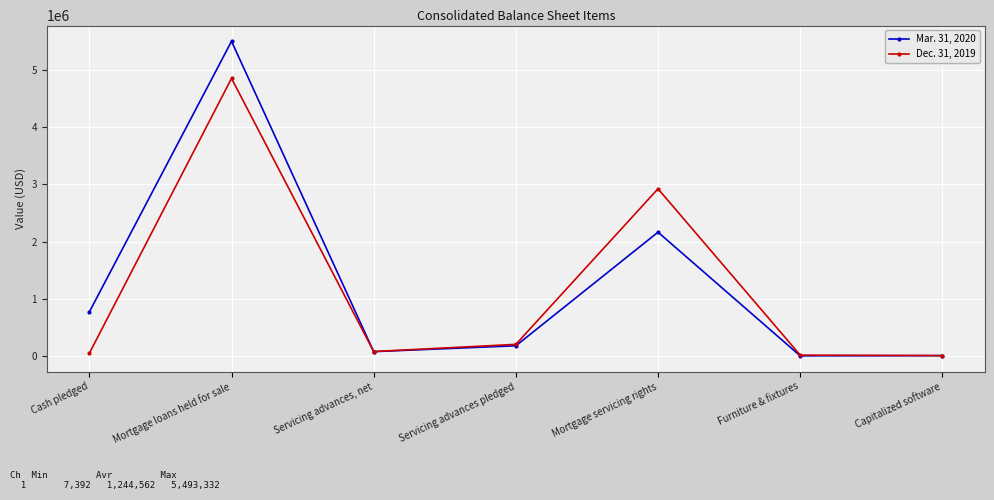

True or false: Dec. 31, 2019 has more than 1 interior local peaks.

True